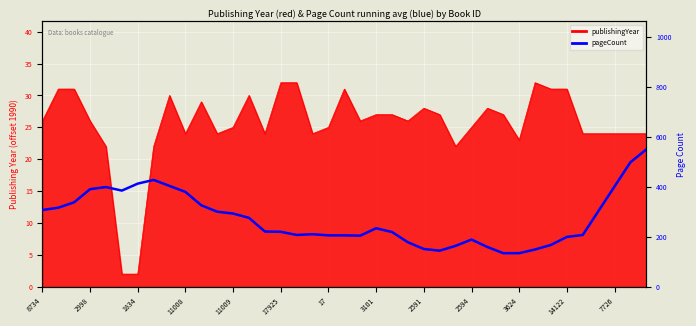

What is the difference between the maximum and minimum values?

416.0